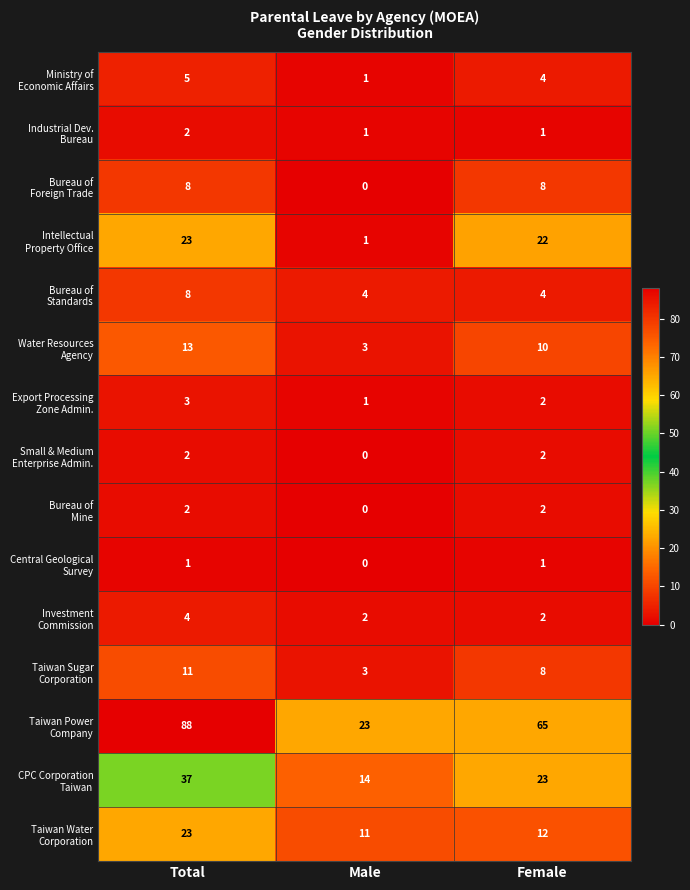

What is the spread (max minus min) of values at Total?

87